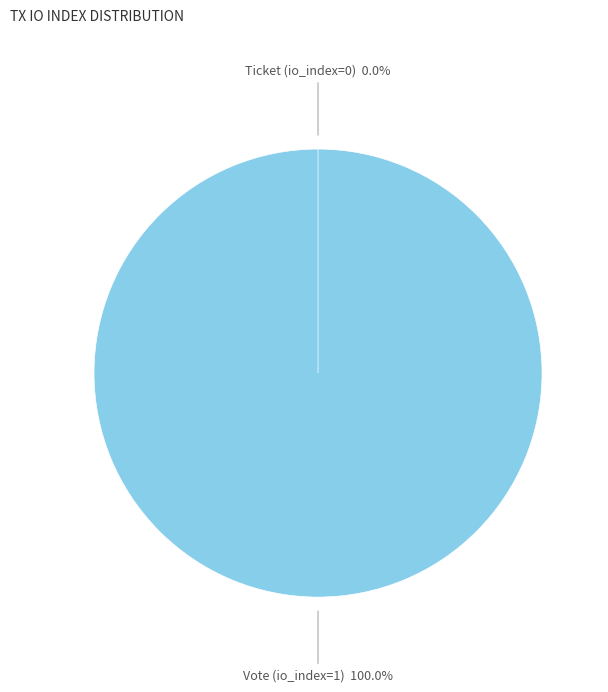

Count the number of slices in the pie.

2